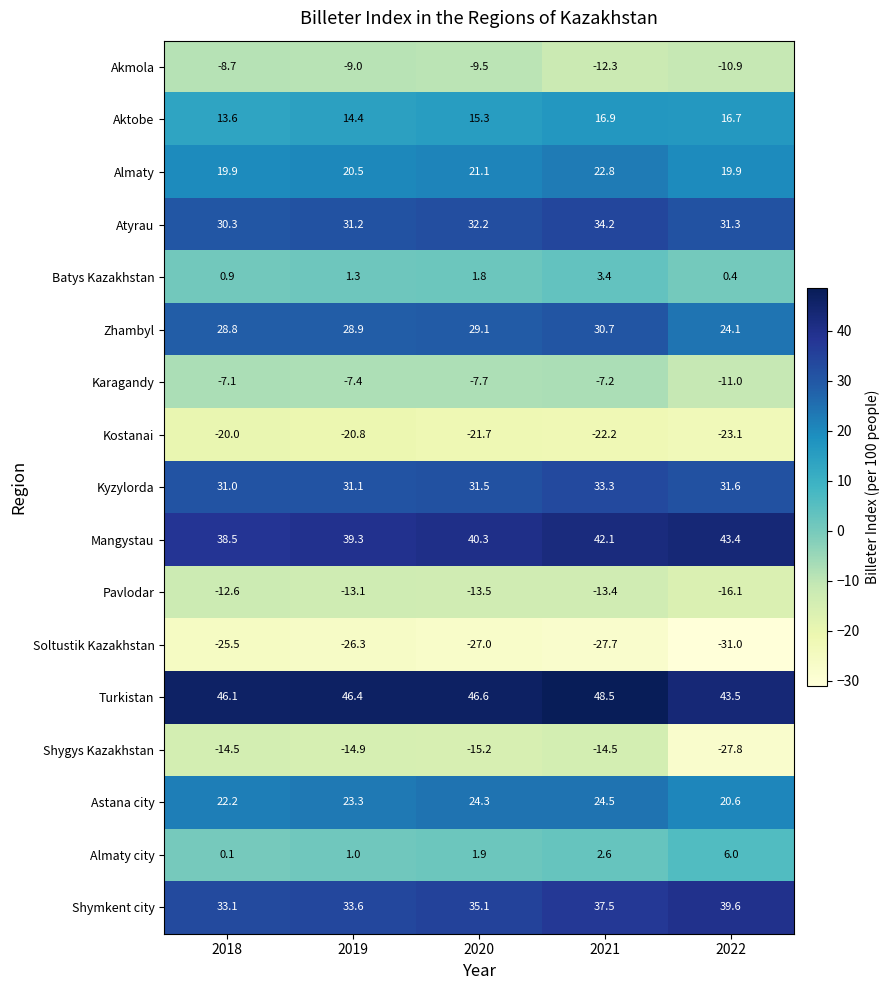

What is the sum of the Turkistan values at 2021 and 2022?

92.0